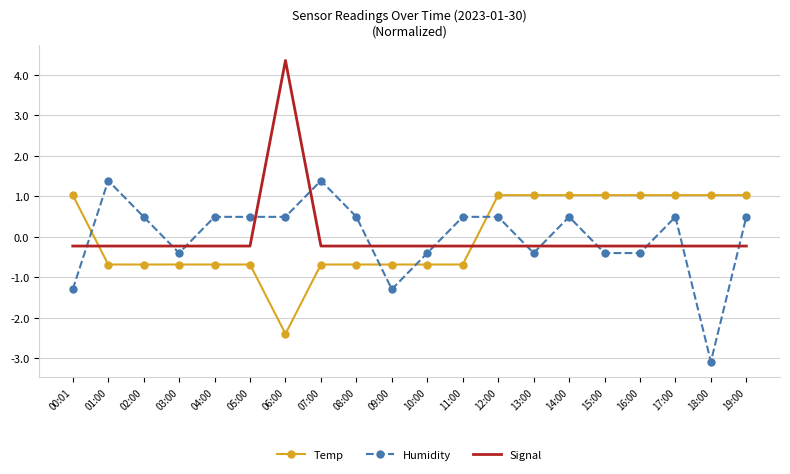

How many times do Signal and Humidity cross each other?

13